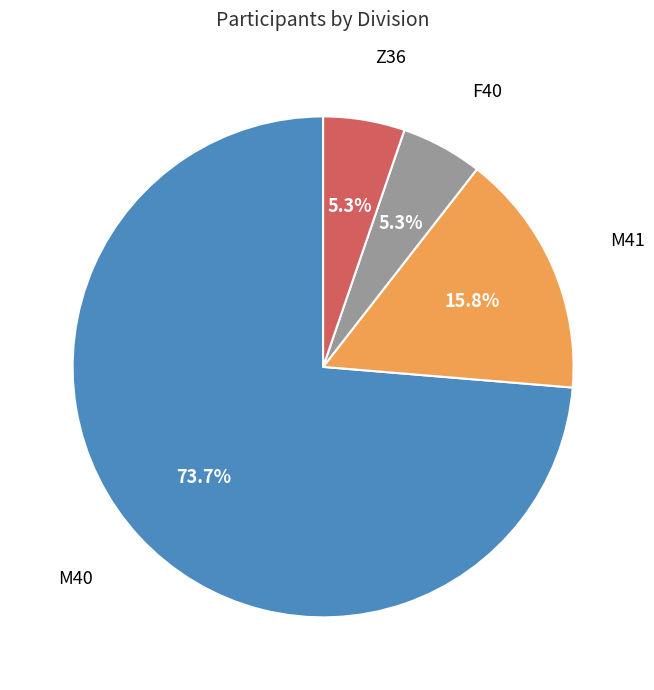

How many slices are in this pie chart?

4